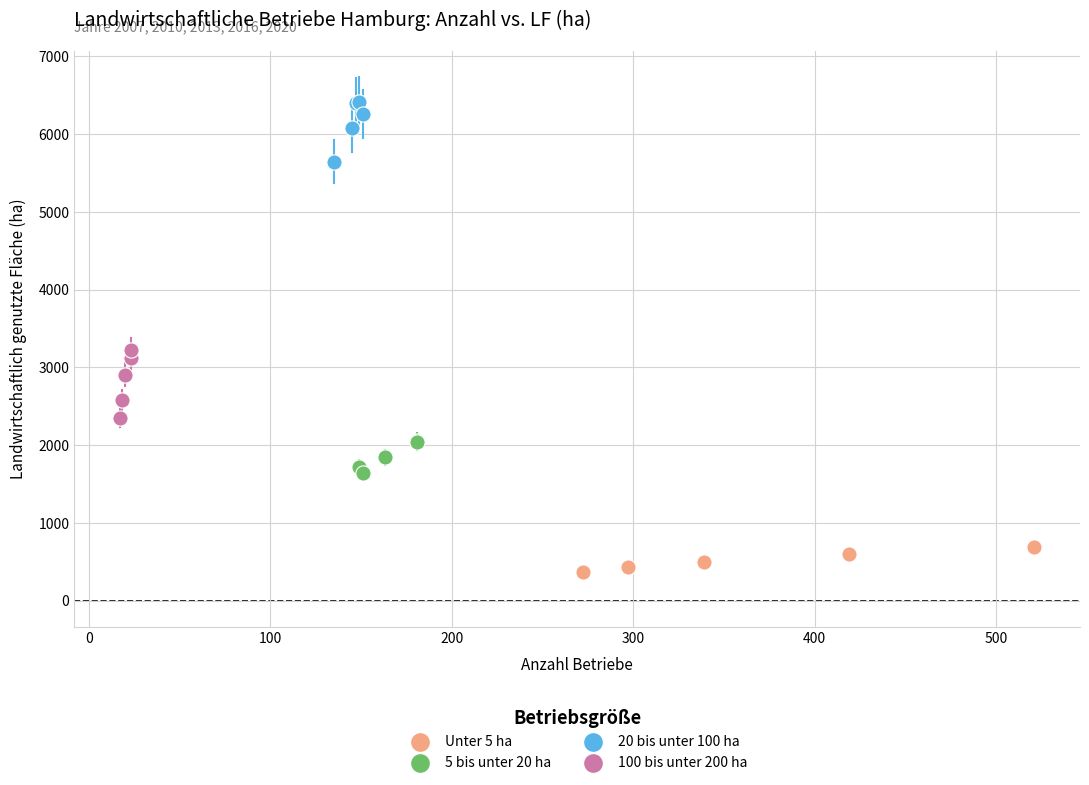

What are all the series names shown in the legend?

Unter 5 ha, 5 bis unter 20 ha, 20 bis unter 100 ha, 100 bis unter 200 ha